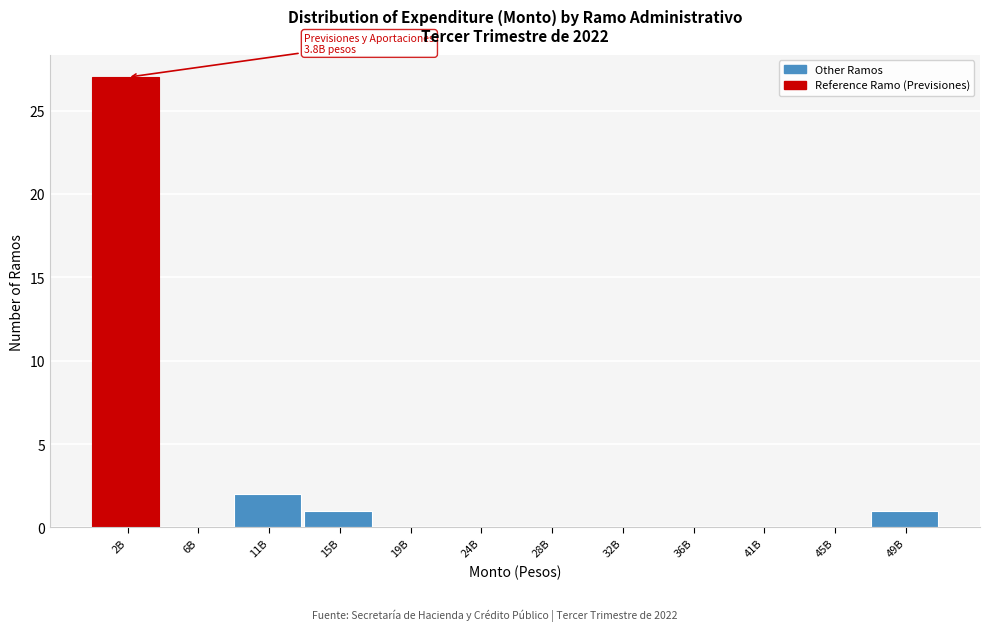

Reading left to right, list all the values displayed in this chart.

2B=27	6B=0	11B=2	15B=1	19B=0	24B=0	28B=0	32B=0	36B=0	41B=0	45B=0	49B=1